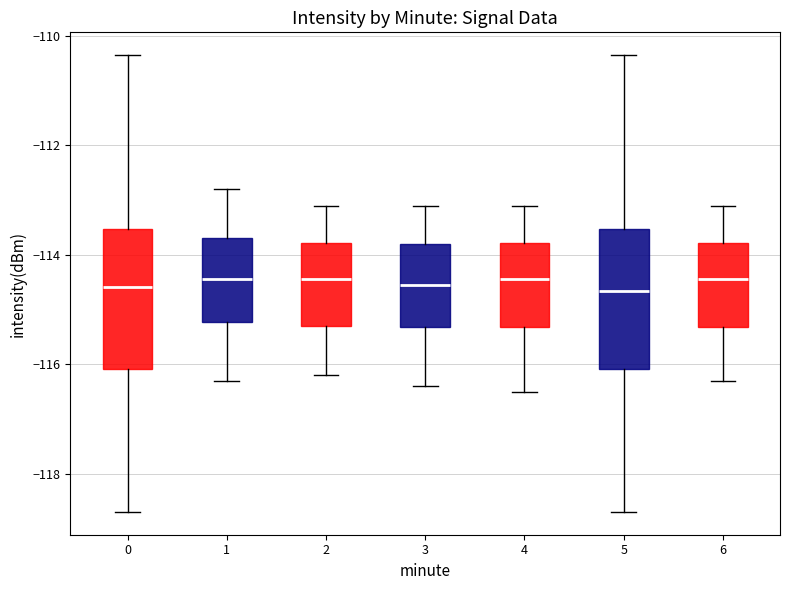

Reading left to right, transcribe this box plot: for each box, give where its median line is, the range the box spans, and where its two whiskers end, as read against the y-axis. The values are not printed on the chart, so give them approximately, as read against the axis.

0: median -114.6, box -116.0 to -113.6, whiskers -118.6 to -110.4
1: median -114.4, box -115.2 to -113.6, whiskers -116.2 to -112.8
2: median -114.4, box -115.2 to -113.8, whiskers -116.2 to -113.0
3: median -114.6, box -115.4 to -113.8, whiskers -116.4 to -113.0
4: median -114.4, box -115.4 to -113.8, whiskers -116.4 to -113.0
5: median -114.6, box -116.0 to -113.6, whiskers -118.6 to -110.4
6: median -114.4, box -115.4 to -113.8, whiskers -116.2 to -113.0